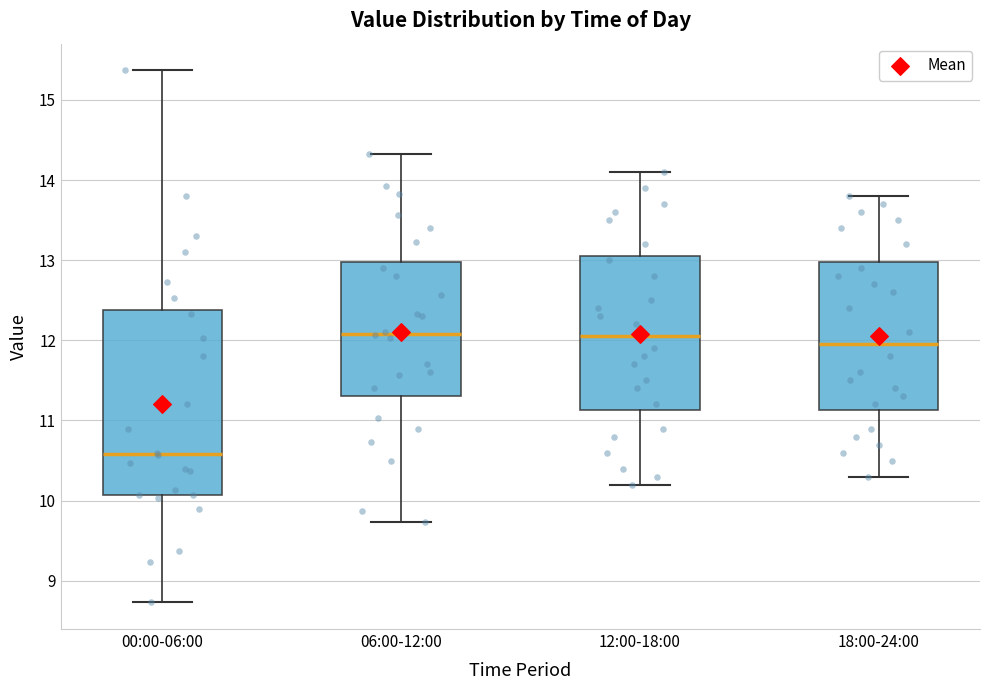

Where is the lower edge of the box for 00:00-06:00 on the y-axis? The values are not printed on the chart, so give them approximately, as read against the axis.

10.1